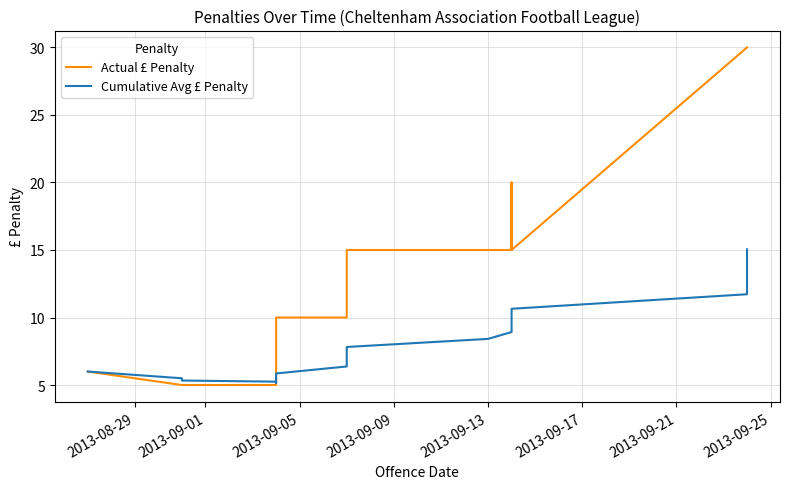

How many values in the Actual £ Penalty series exceed 15?

6